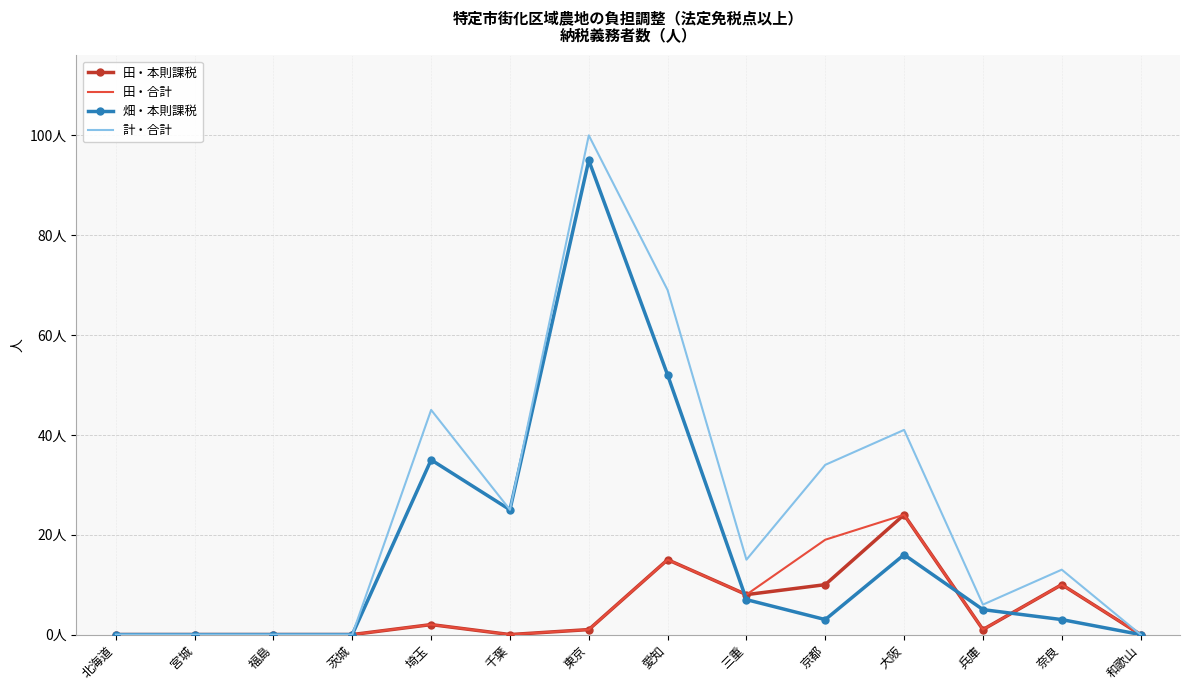

Where does the 田・本則課税 series first go above 1?

埼玉